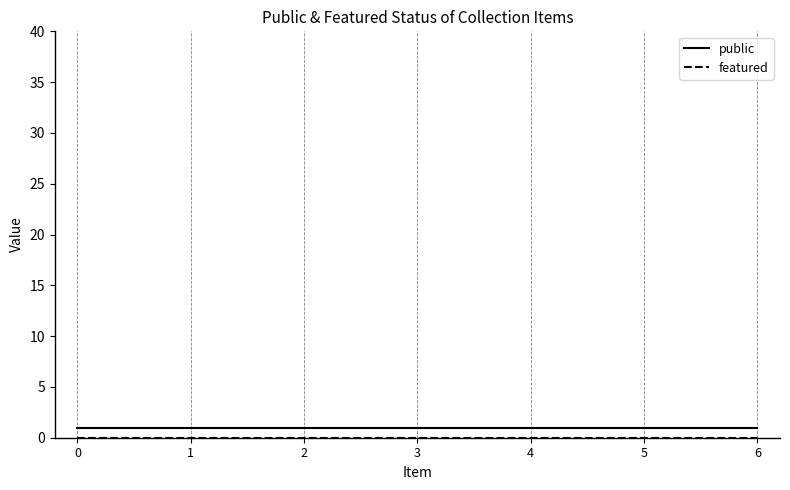

The public series shows 1 at 0. True or false?

True